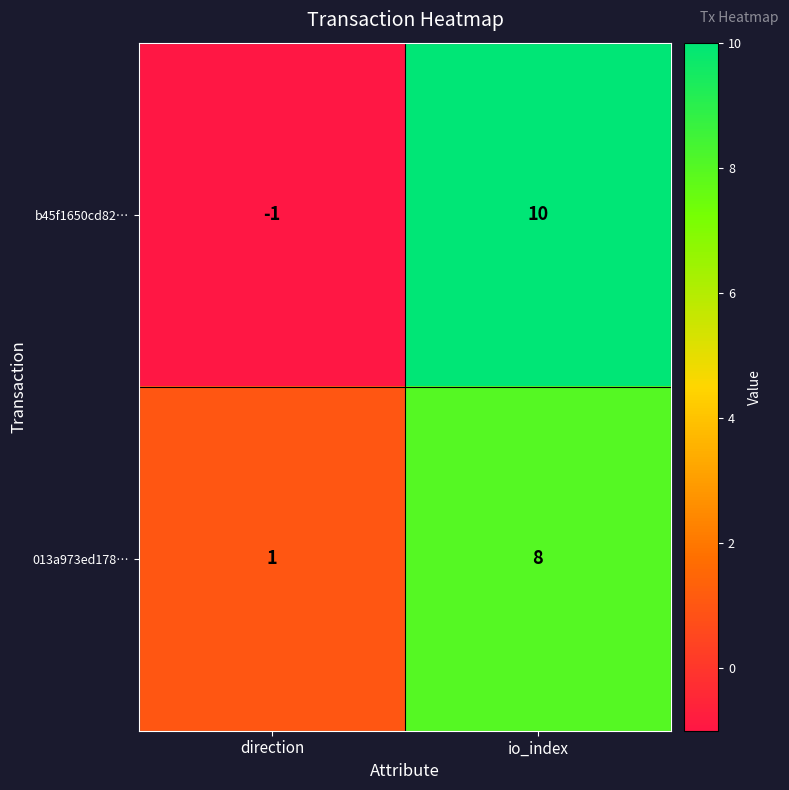

List the series in order of their peak value, highest first.

b45f1650cd82…, 013a973ed178…